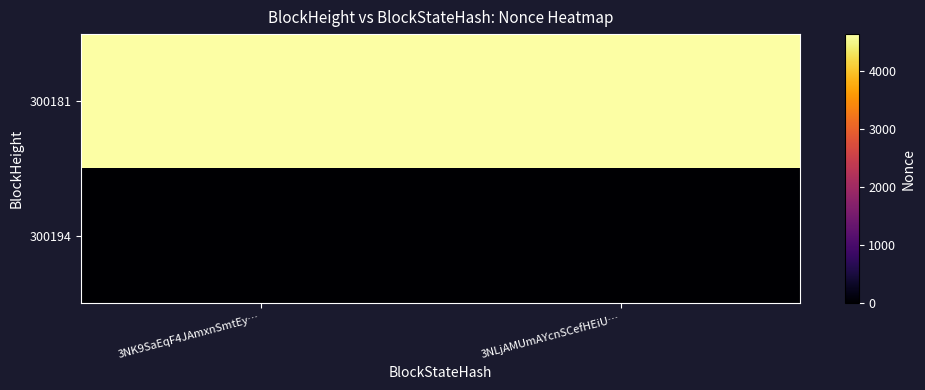

At which category is the sum across all series the highest?

3NK9SaEqF4JAmxnSmtEy…